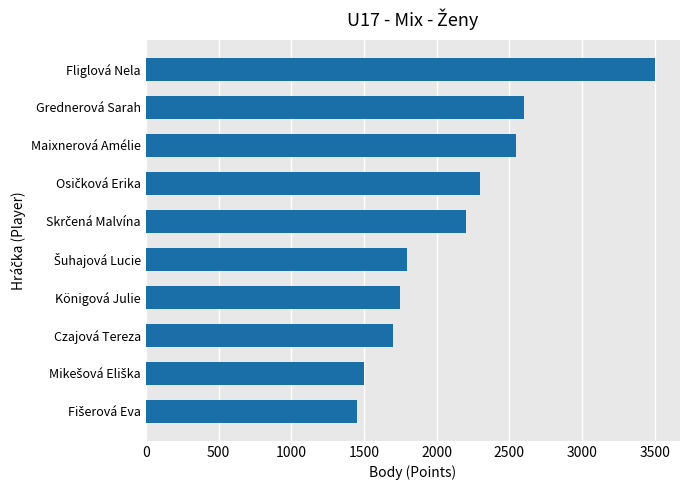

What is the average value?

2135